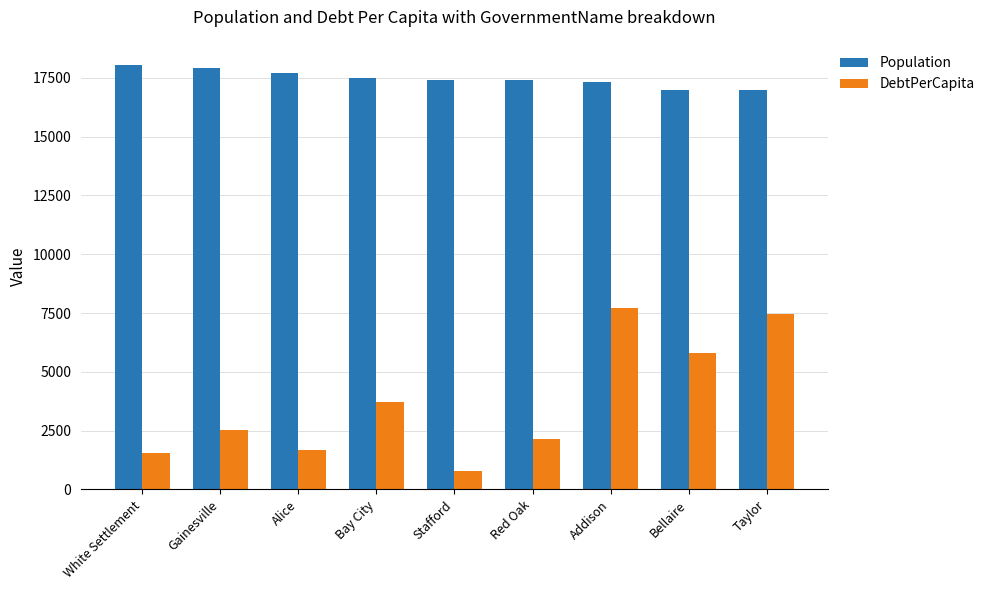

Is the value of DebtPerCapita at White Settlement greater than the value of Population at Alice?

No